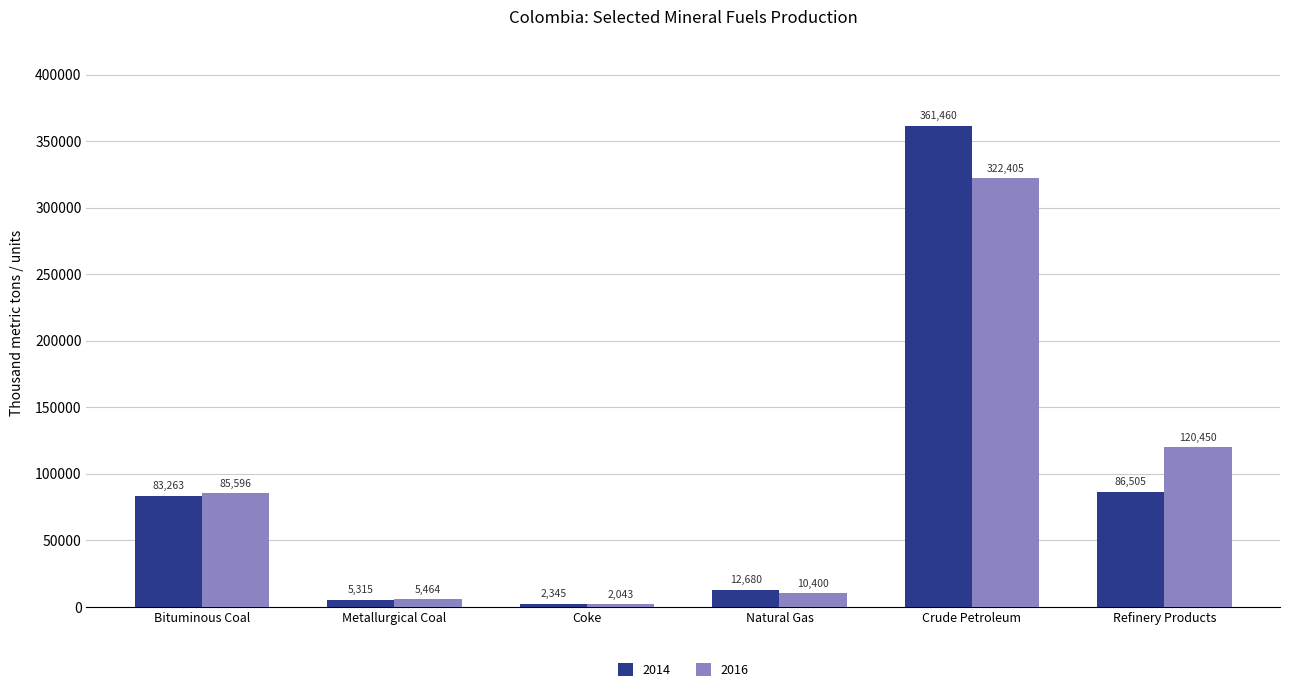

True or false: 2014 has a value of 2345 at Coke.

True